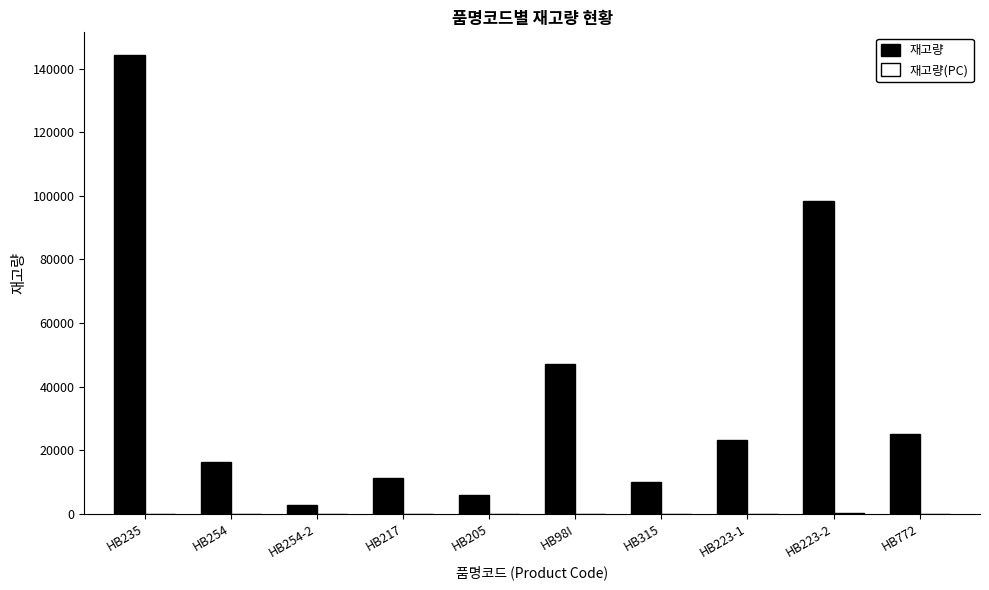

What is the sum of all 재고량 values?

384355